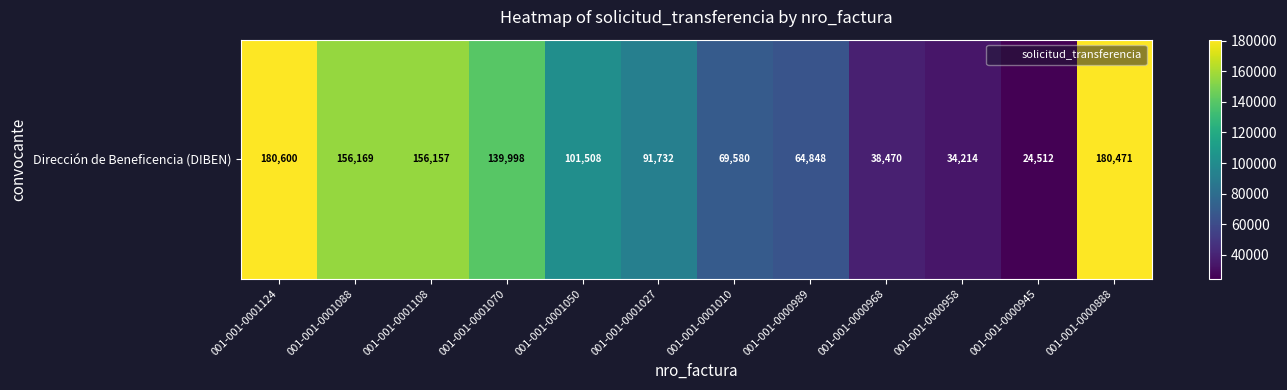

Is it true that the value at 001-001-0001070 is 139998?

True